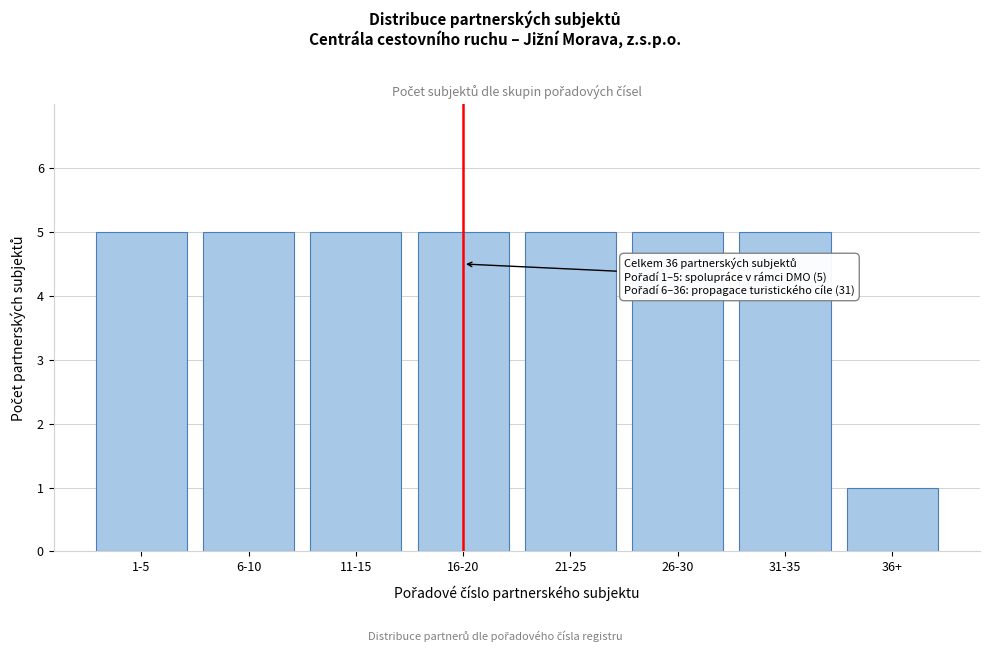

Reading right to left, transcribe all the data shown in this chart.

1	5	5	5	5	5	5	5